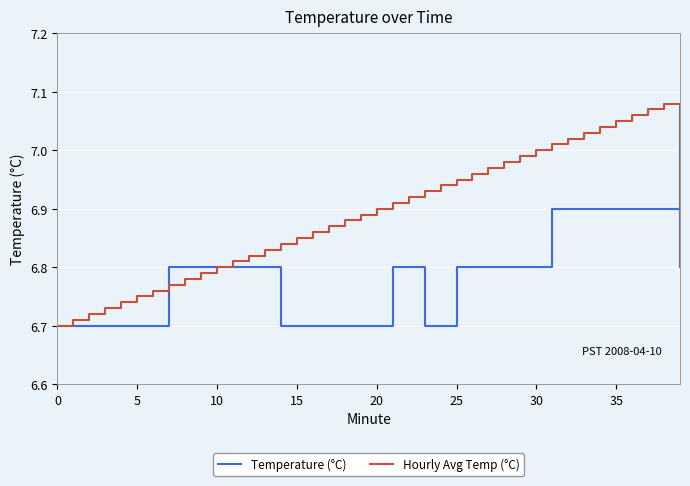

List the series in order of their peak value, lowest first.

Temperature (°C), Hourly Avg Temp (°C)